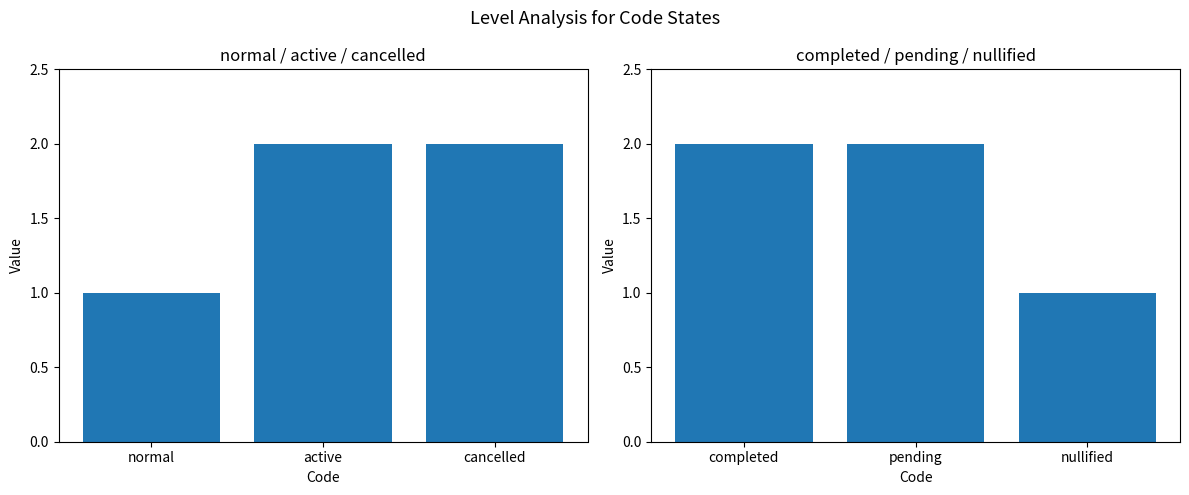

What is the value of the 3rd bar from the left?

1